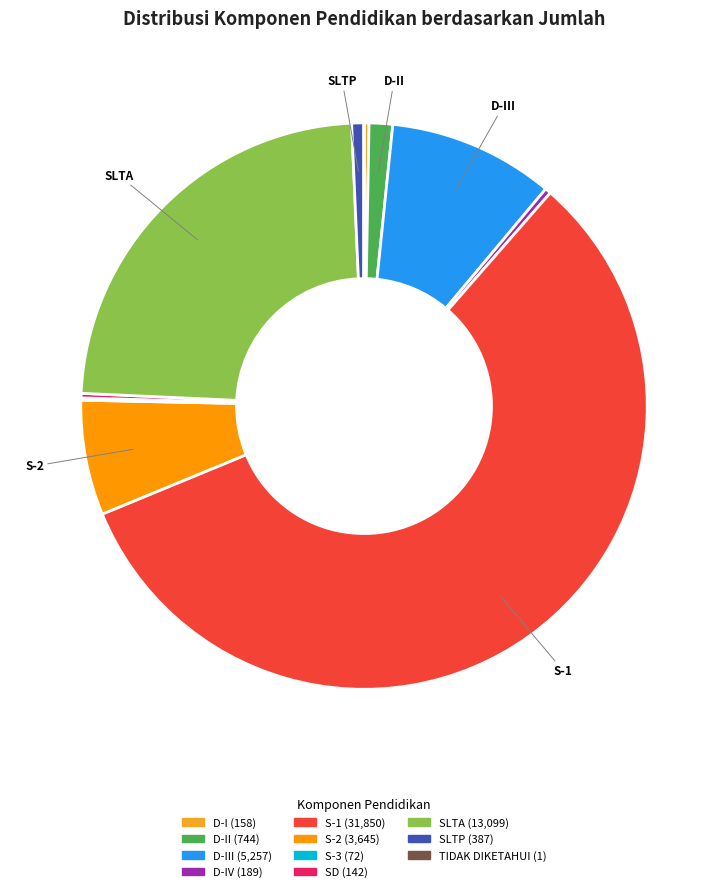

Rank the categories by value from highest to lowest.

S-1, SLTA, D-III, S-2, D-II, SLTP, D-IV, D-I, SD, S-3, TIDAK DIKETAHUI